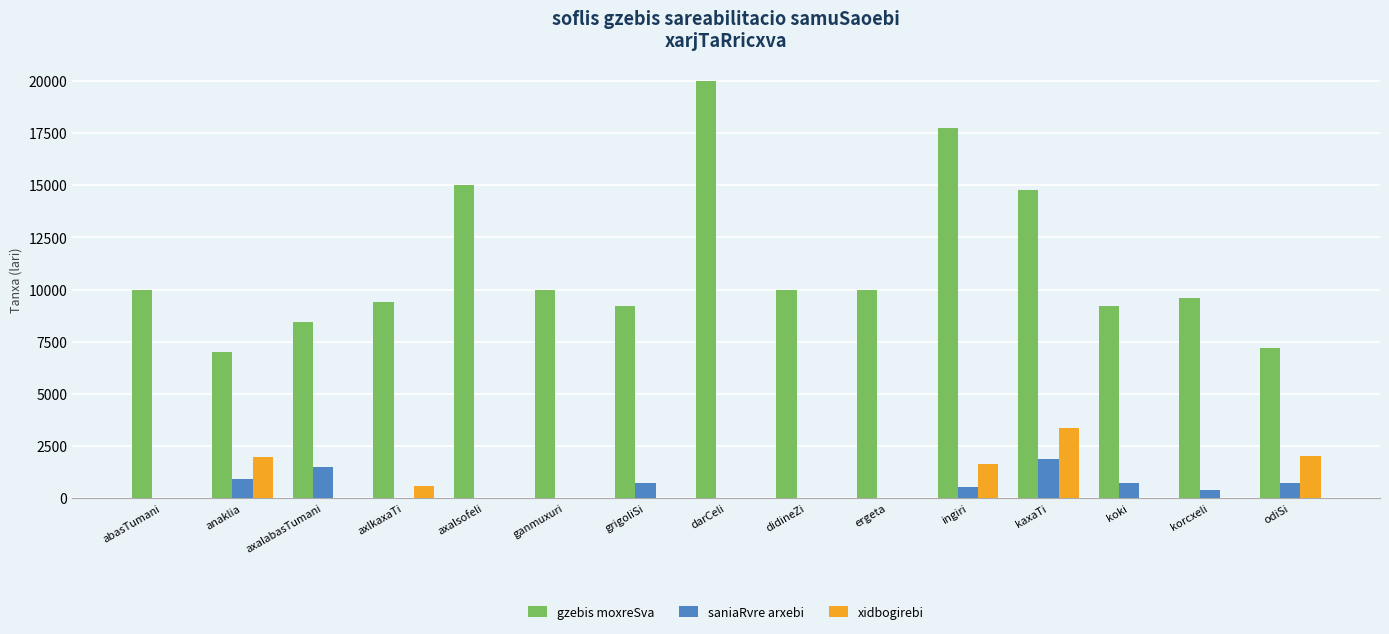

Which series has the largest total across all categories?

gzebis moxreSva